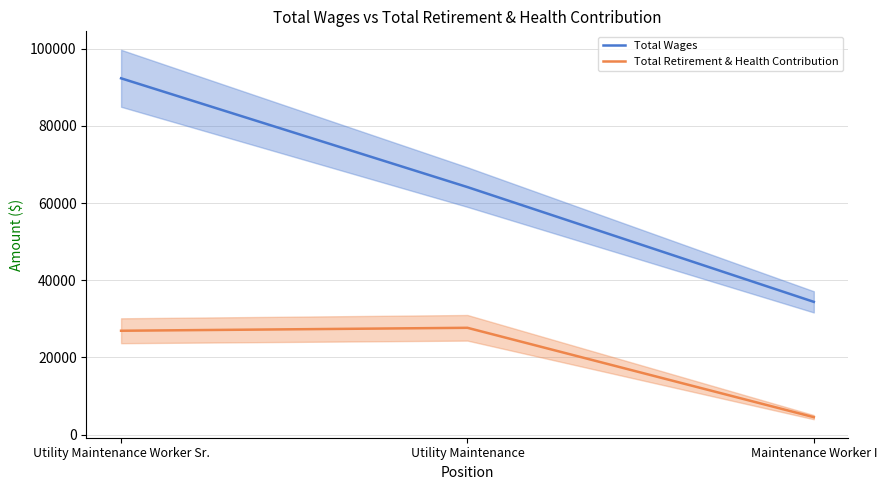

What is the label of the 1st point from the left?

Utility Maintenance Worker Sr.